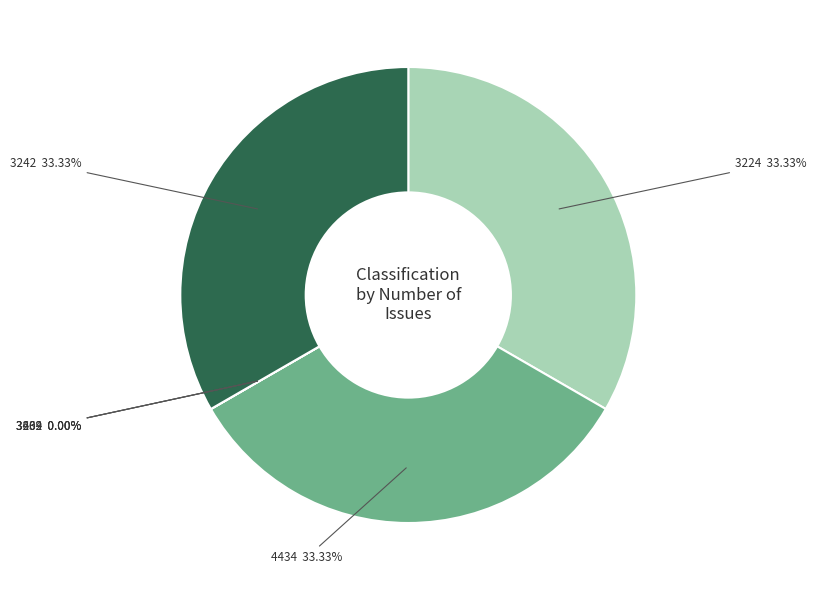

Is it true that 3224 is 43% of the pie?

False